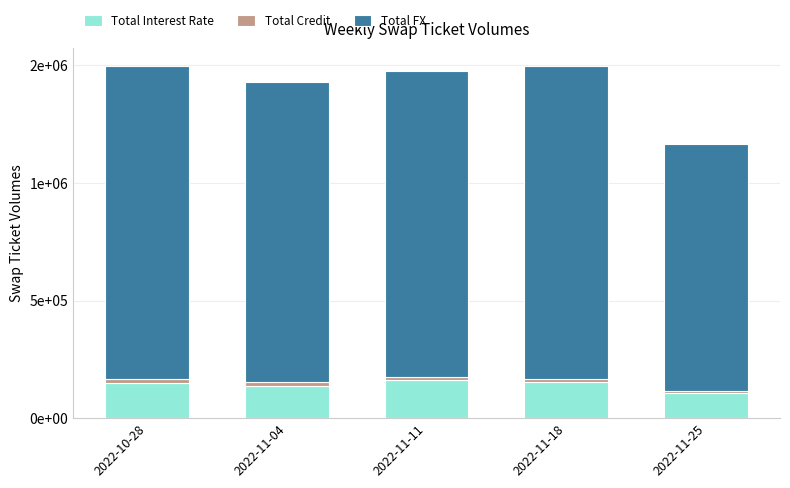

What are all the series names shown in the legend?

Total Interest Rate, Total Credit, Total FX